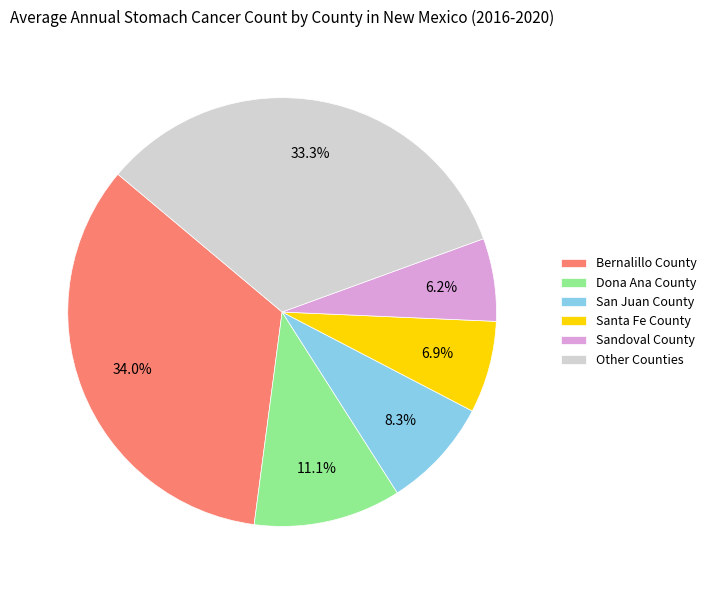

What portion of the pie excludes San Juan County?

91.7%